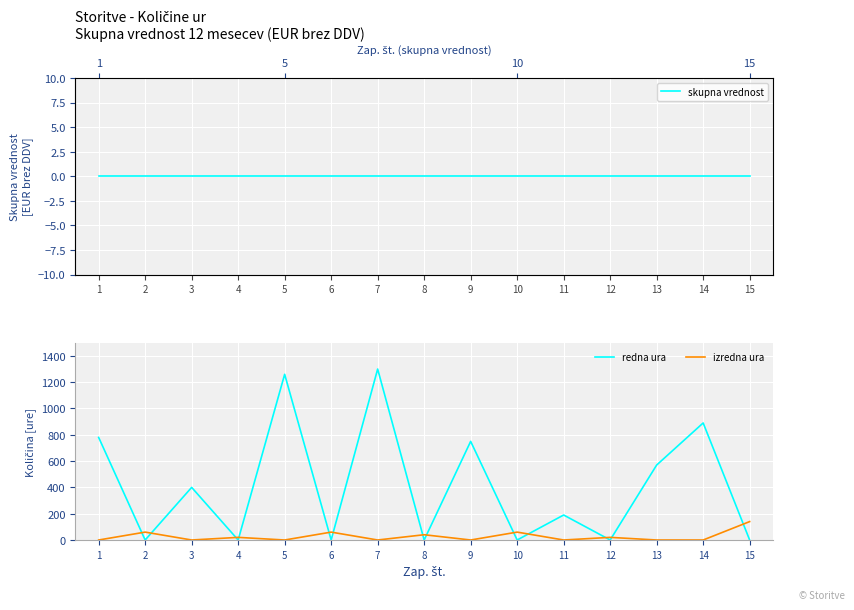

Reading left to right, transcribe all the data shown in this chart.

skupna vrednost: 0	0	0	0	0	0	0	0	0	0	0	0	0	0	0
redna ura: 780	0	400	0	1260	0	1300	0	750	0	190	0	570	890	0
izredna ura: 0	60	0	20	0	60	0	40	0	60	0	20	0	0	140